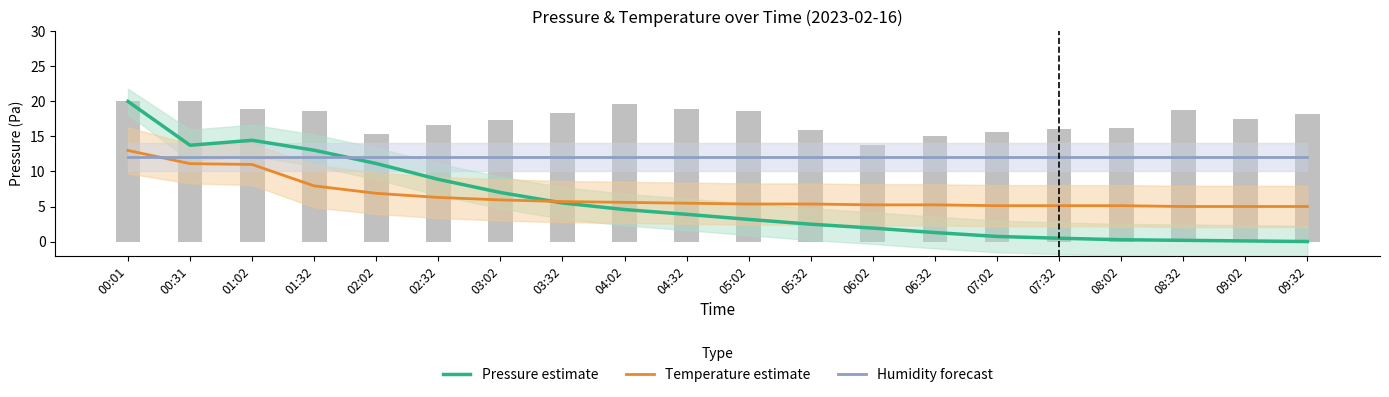

What is the total value across all series at 07:32?

17.6